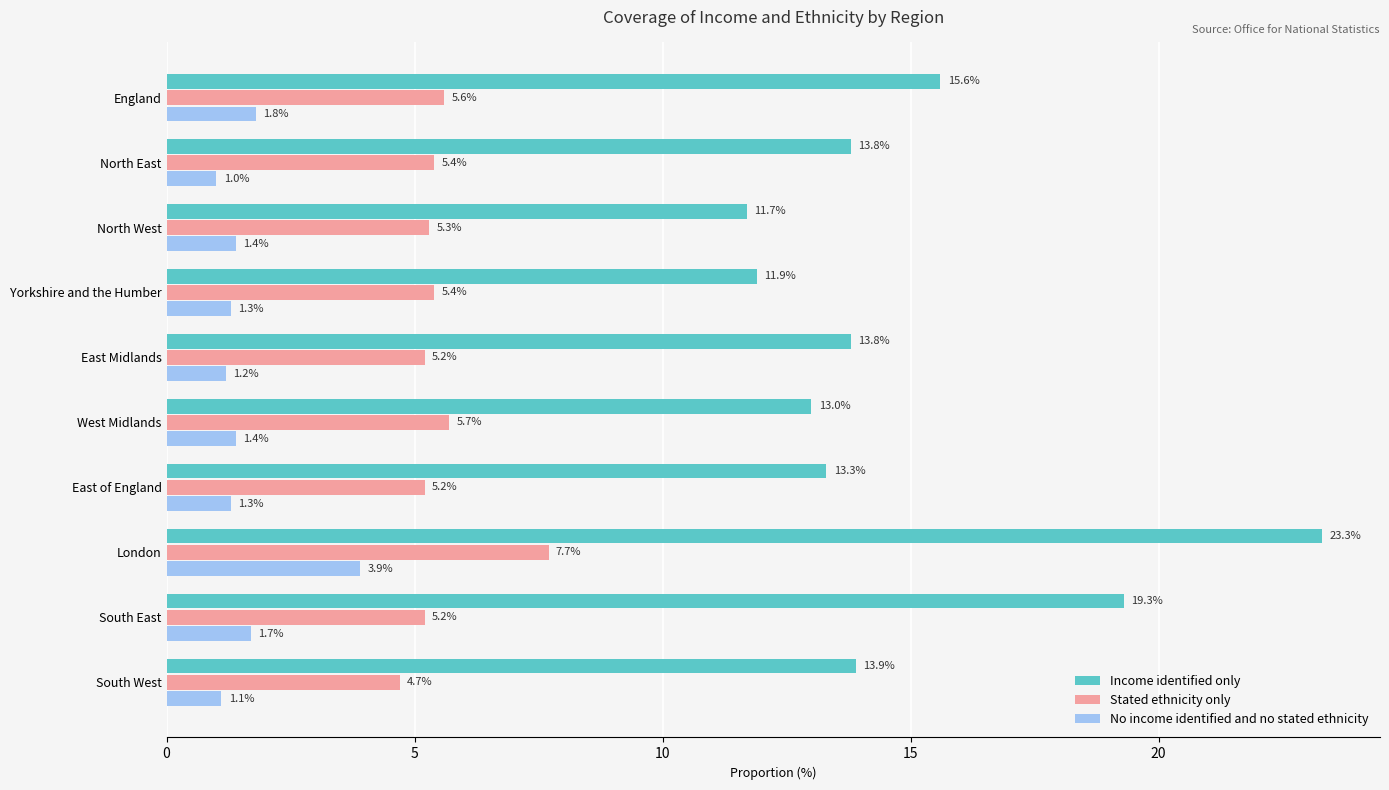

What is the approximate value of No income identified and no stated ethnicity at North East?

1.0